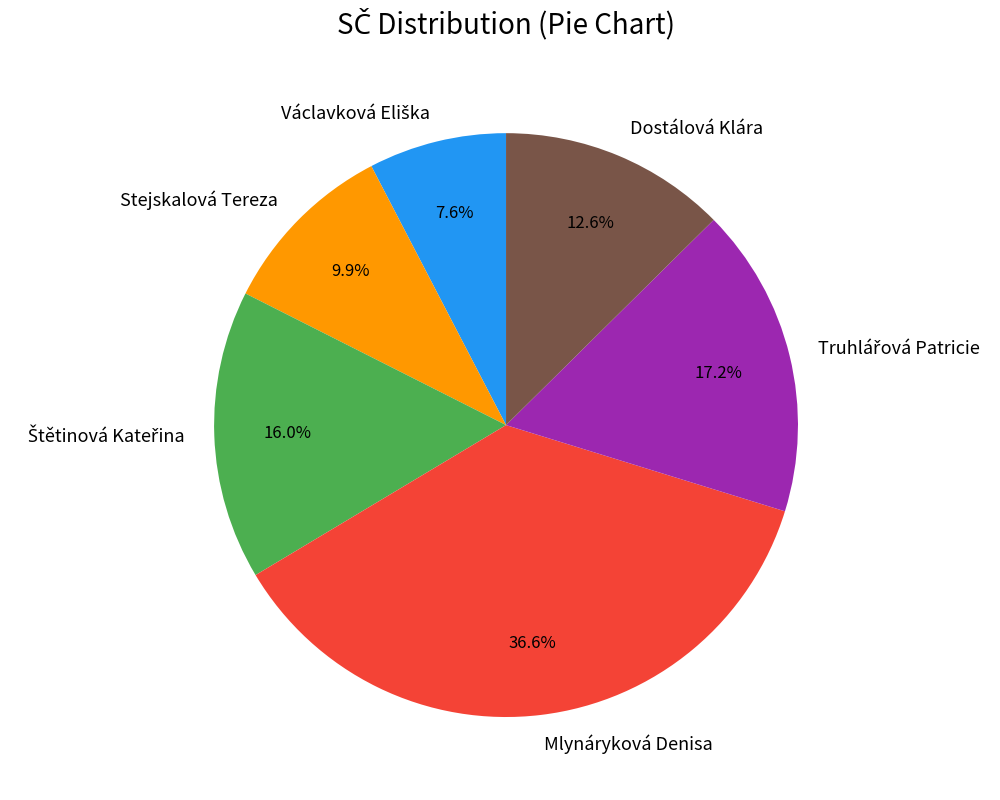

Does any single category account for the majority?

No